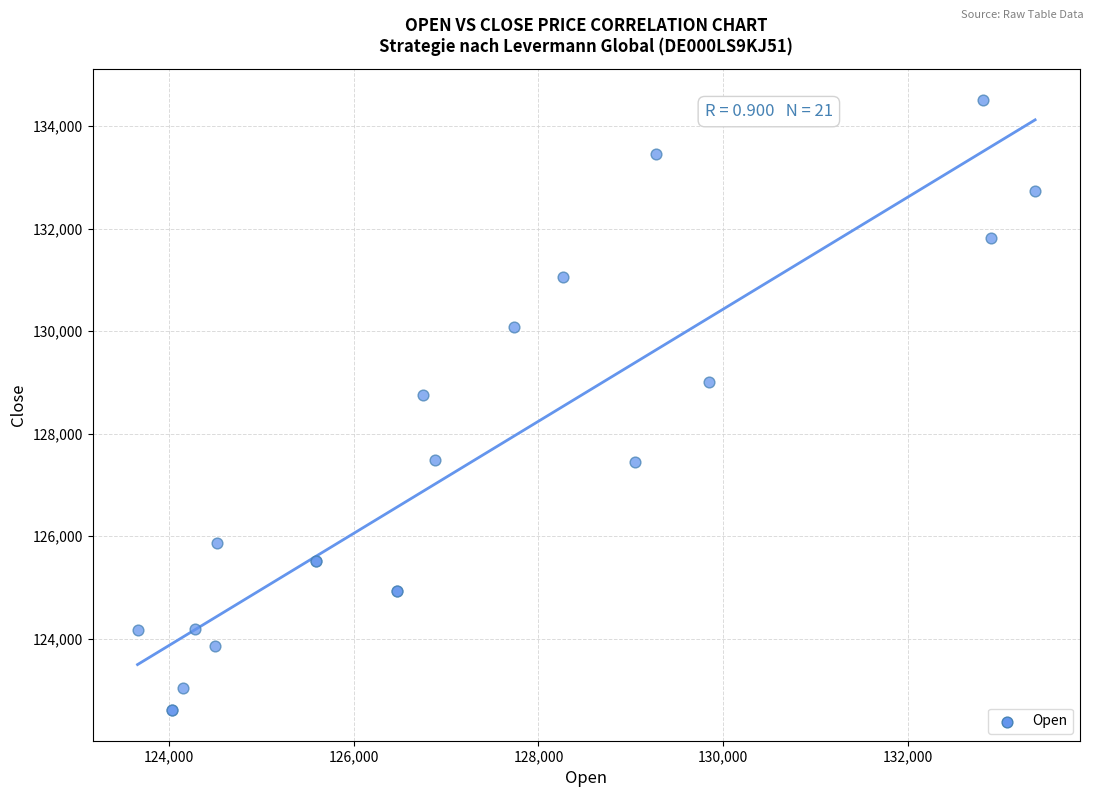

What Y value in the scatter plot is closest to 128560?

128758